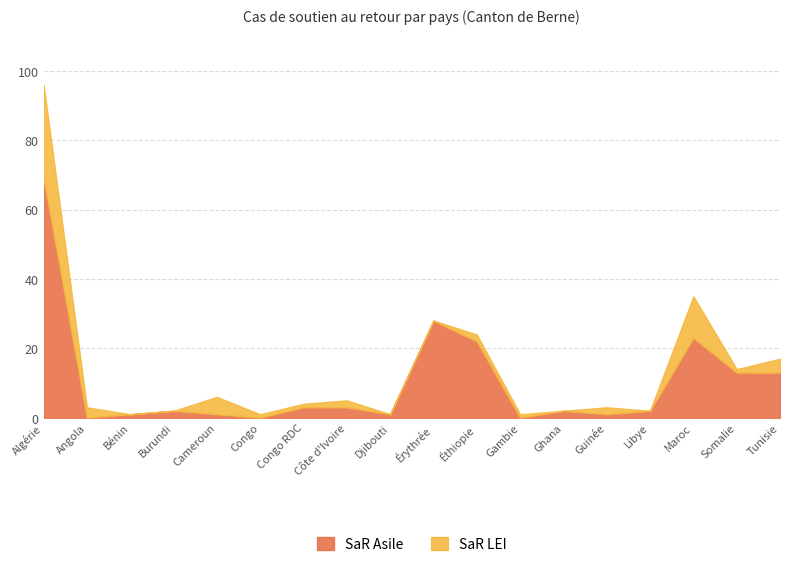

At which category does the data reach its first local peak?

Burundi